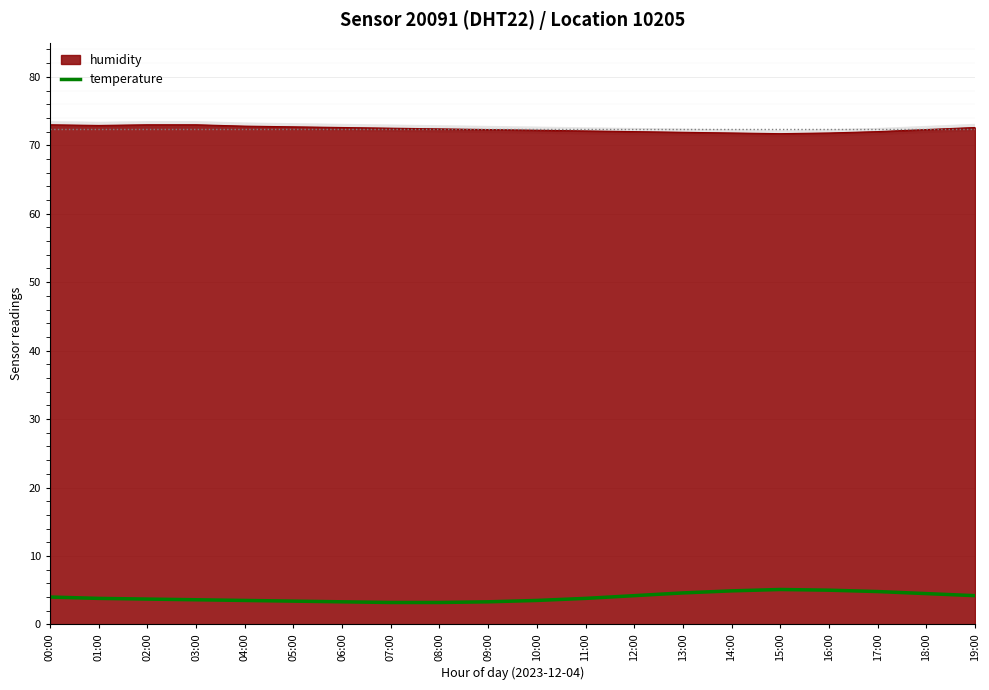

How many lines are shown in the chart?

1